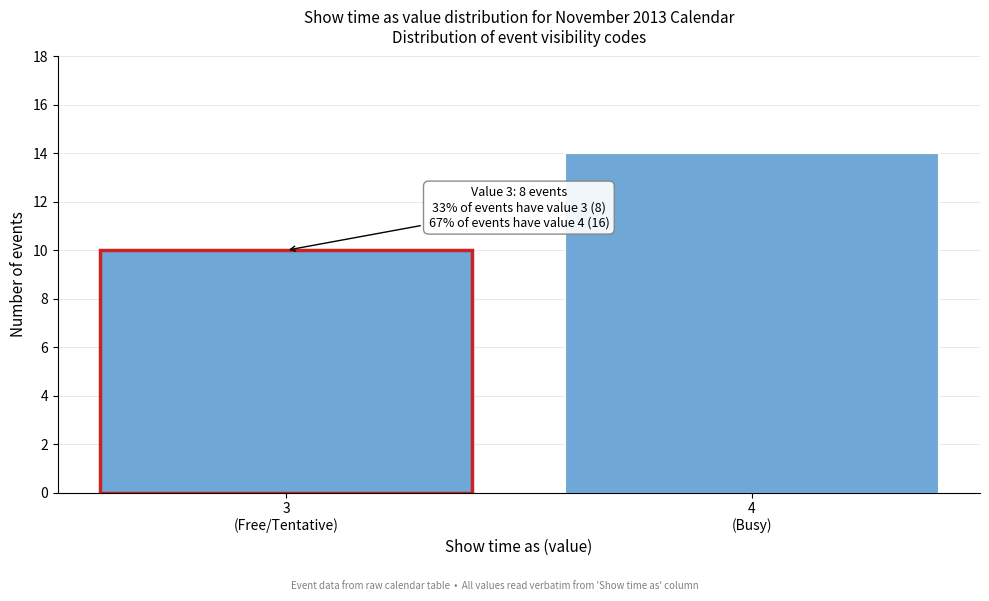

Reading right to left, what are all the values shown in this chart?

14	10